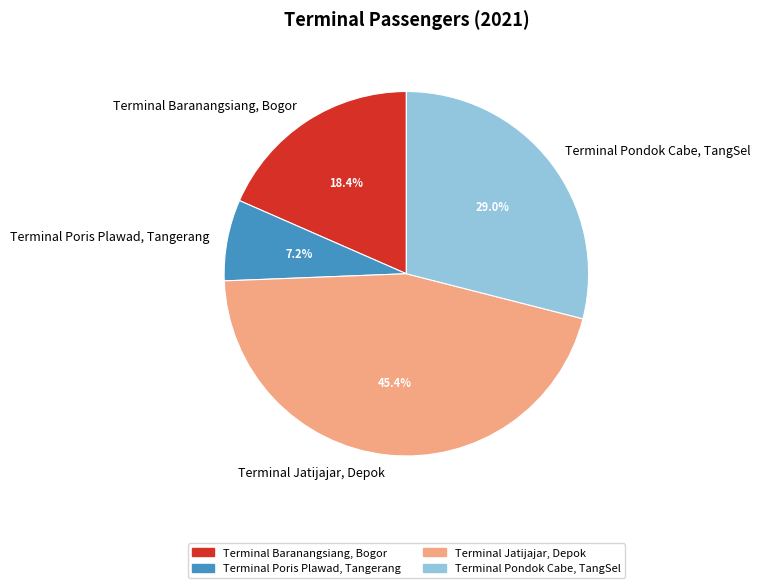

Approximately how many times larger is the value at Terminal Pondok Cabe, TangSel compared to Terminal Jatijajar, Depok?

0.6